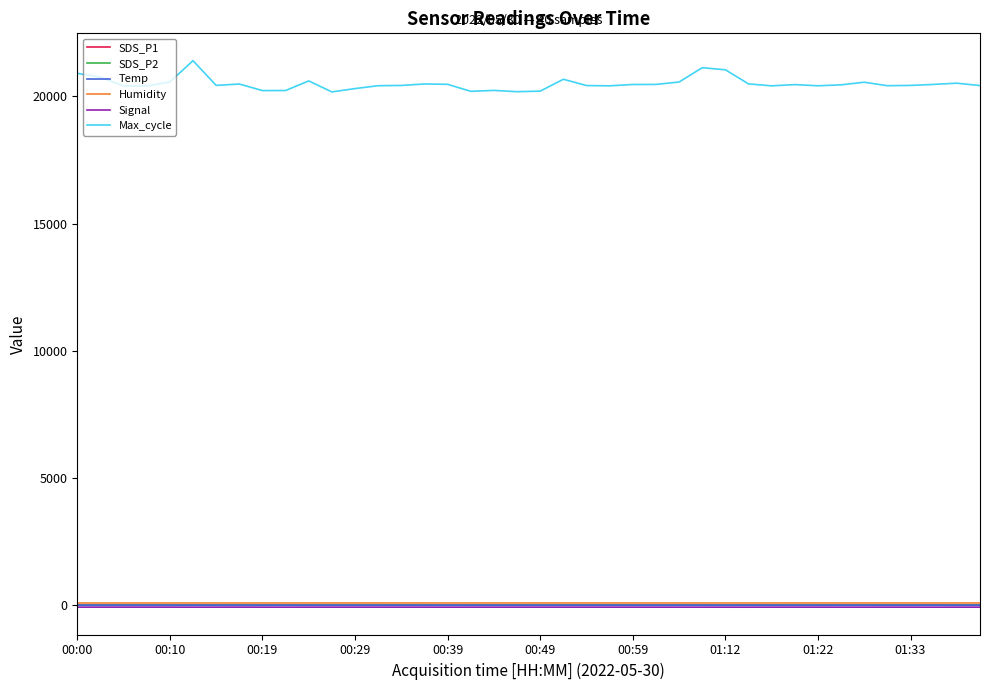

Is this an area chart (filled region under the line)?

No